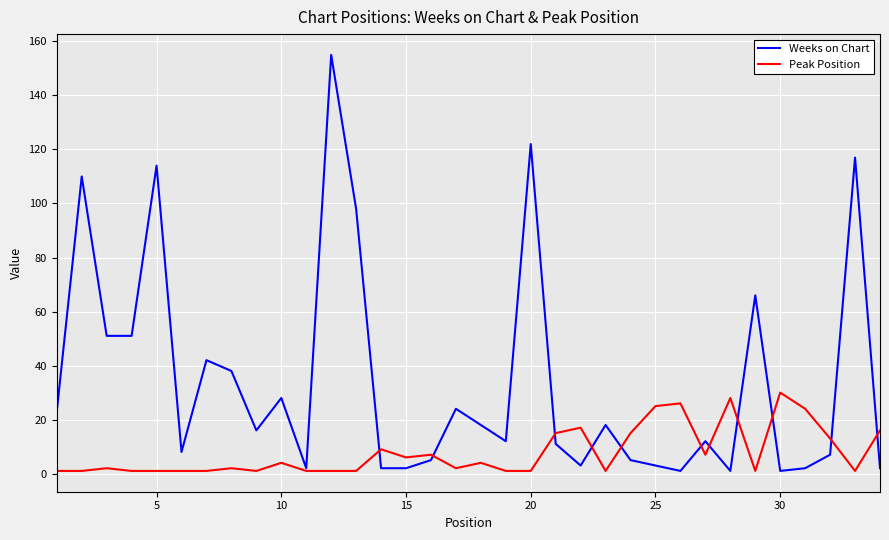

What are all the series names shown in the legend?

Weeks on Chart, Peak Position